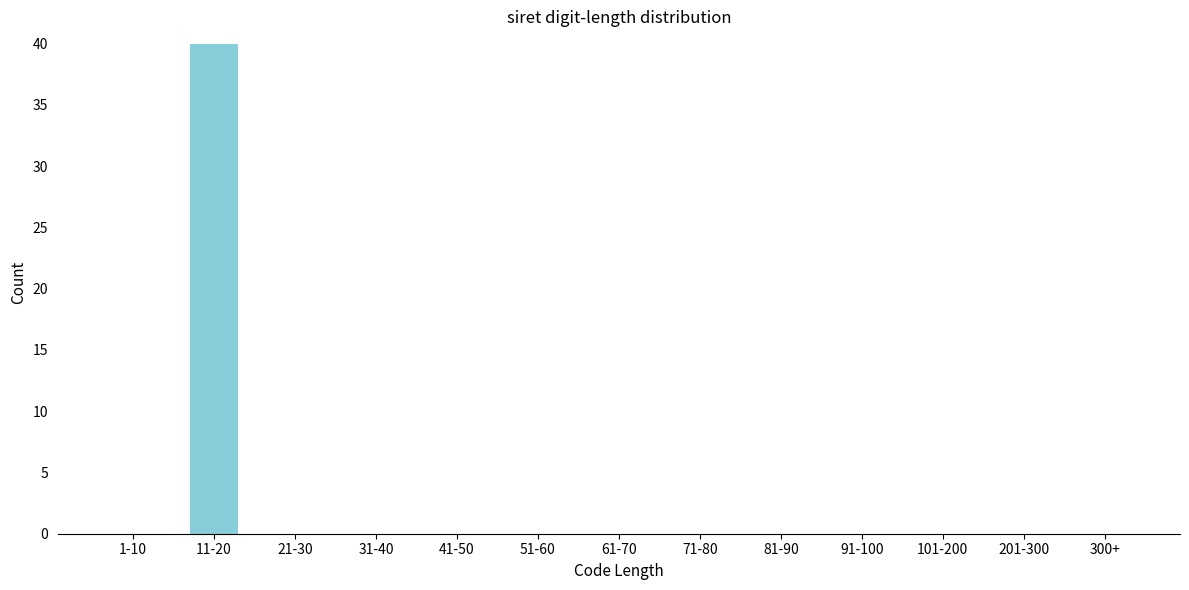

Reading left to right, what are all the values shown in this chart?

1-10=0	11-20=40	21-30=0	31-40=0	41-50=0	51-60=0	61-70=0	71-80=0	81-90=0	91-100=0	101-200=0	201-300=0	300+=0